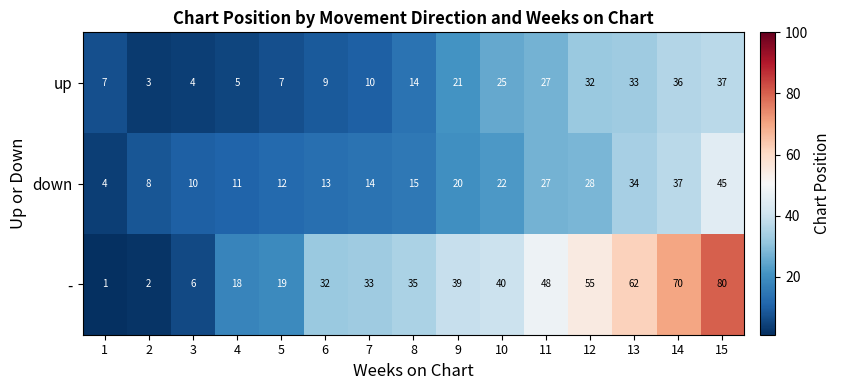

What is the total value across all series at 9?

80